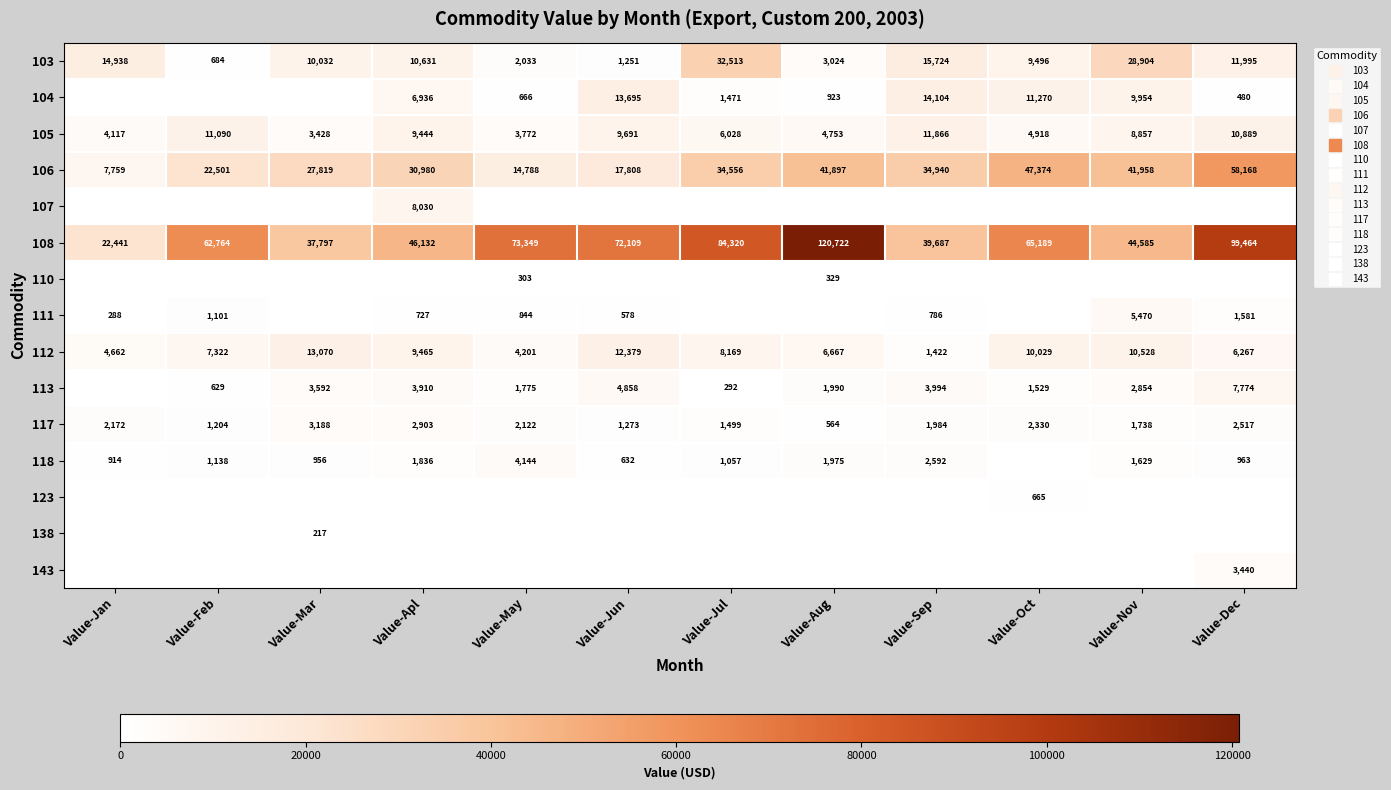

Which series changed the most between Value-Aug and Value-Dec?

108